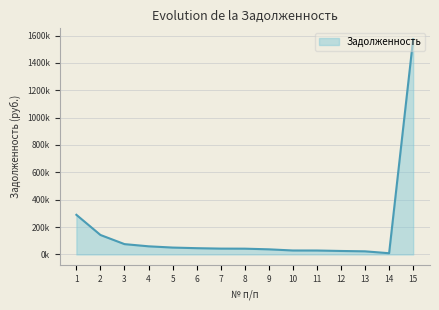

Does the chart have visible grid lines?

Yes